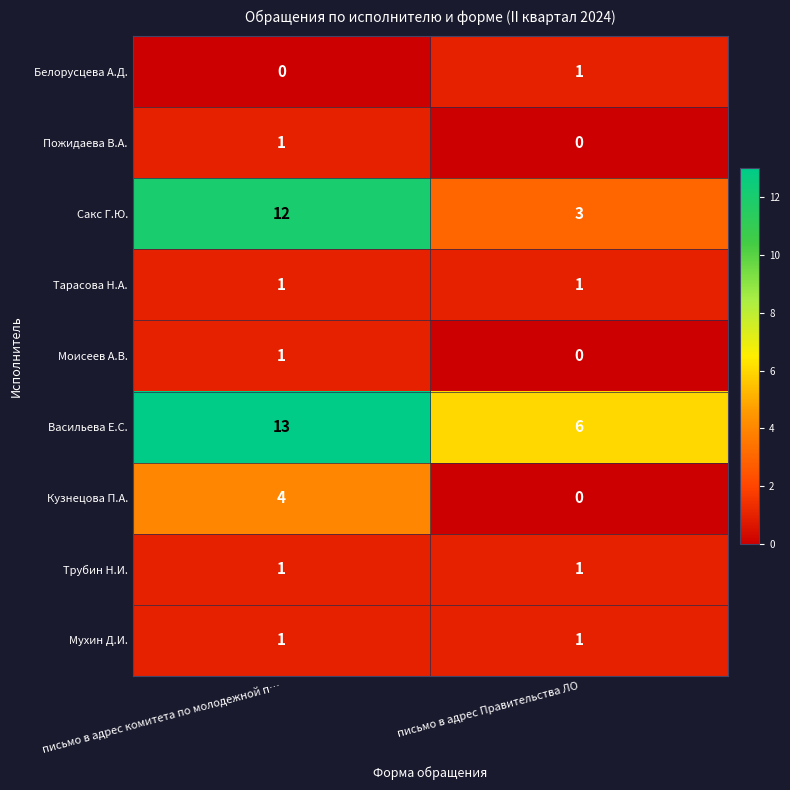

Which series has the widest spread of values?

Сакс Г.Ю.